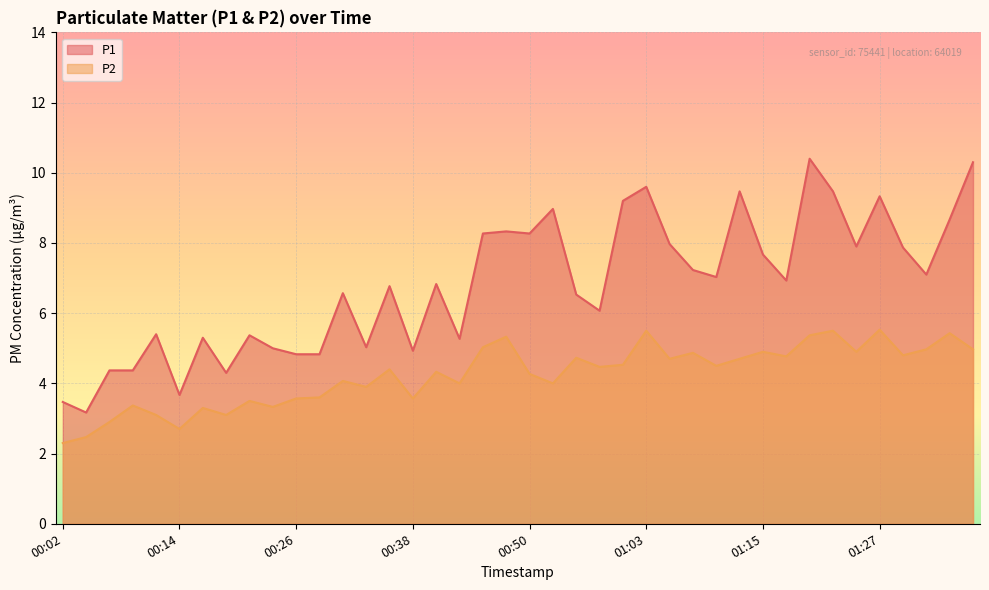

How many lines are shown in the chart?

2